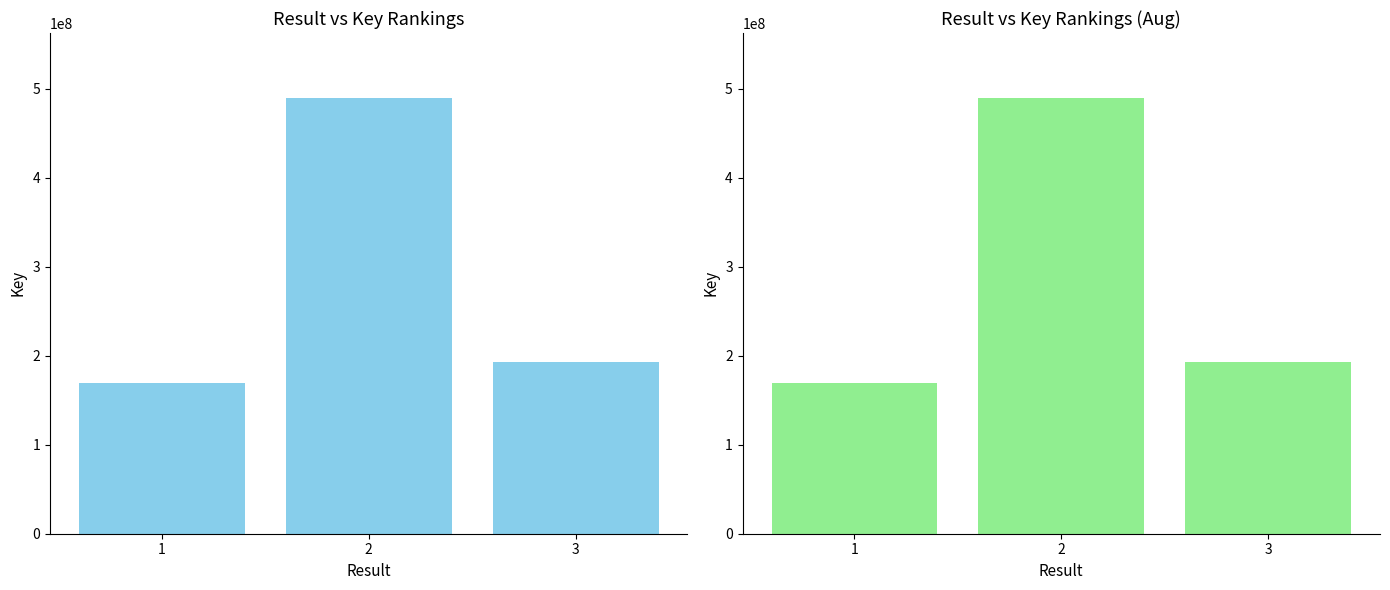

At which label is the value closest to 328945744?

3